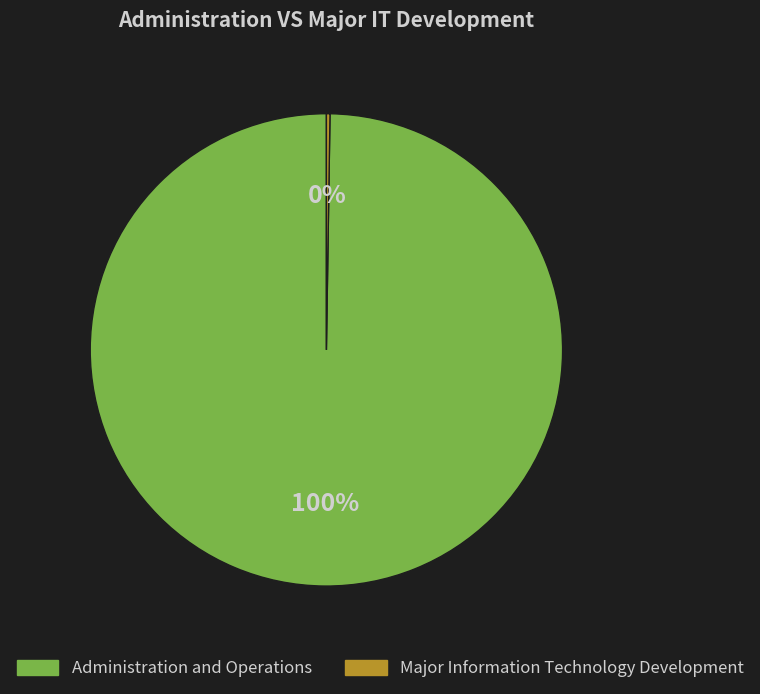

Does any single category account for the majority?

Yes